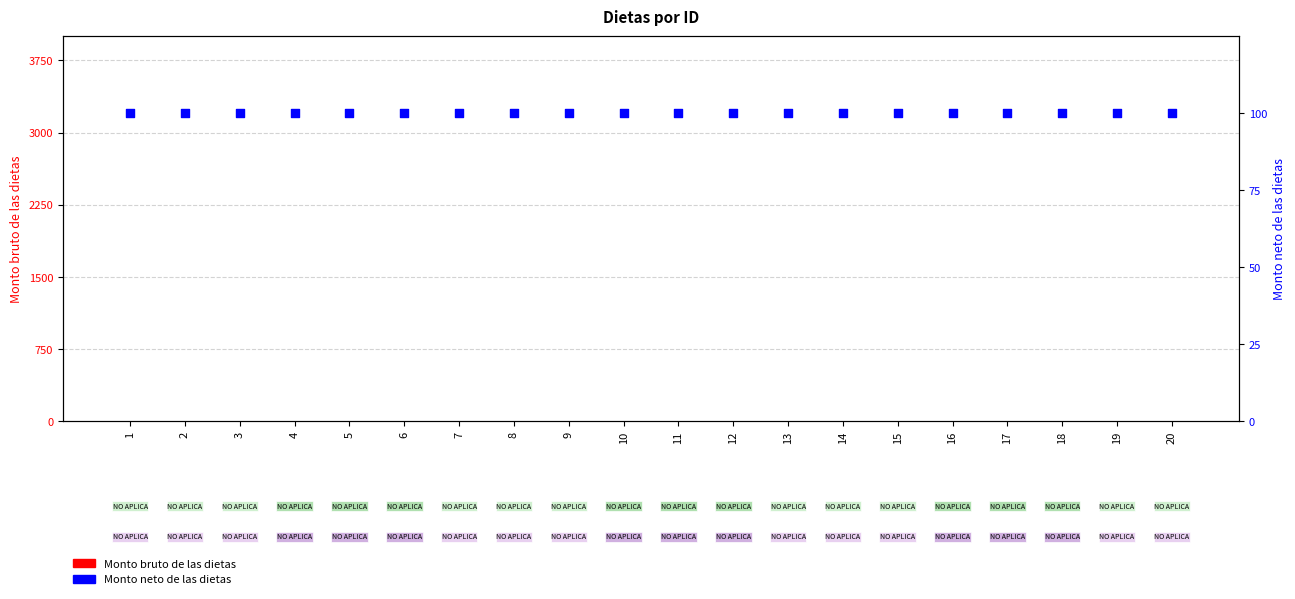

Which series has the largest Y range (max minus min)?

Monto bruto de las dietas